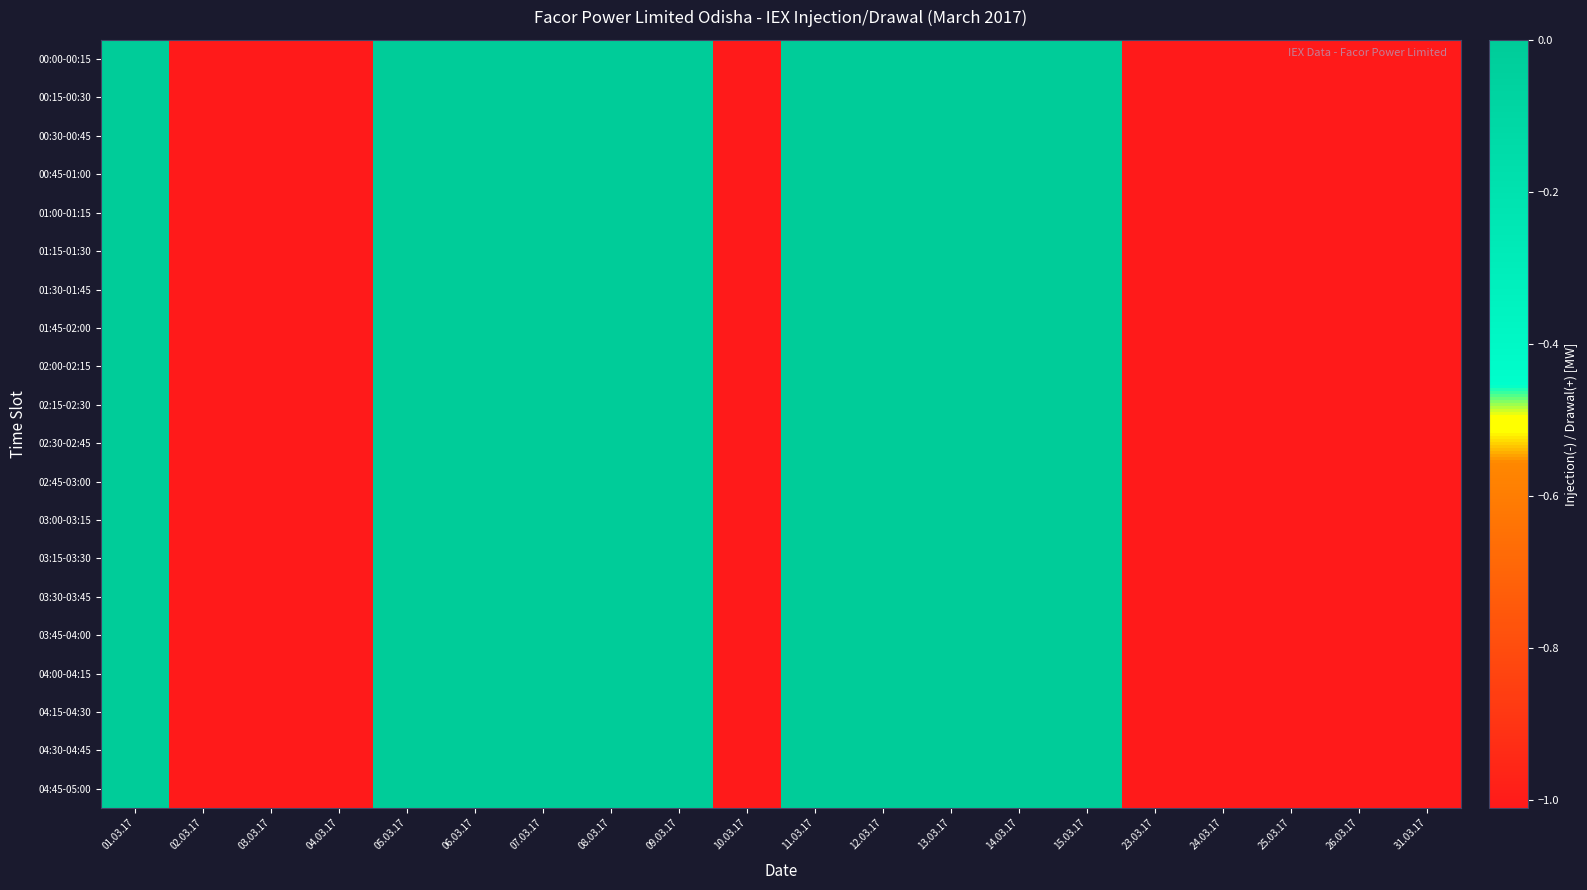

Reading right to left, extract all data points from this chart.

00:00-00:15: 31.03.17=-1.0	26.03.17=-1.0	25.03.17=-1.0	24.03.17=-1.0	23.03.17=-1.0	15.03.17=0.0	14.03.17=0.0	13.03.17=0.0	12.03.17=0.0	11.03.17=0.0	10.03.17=-1.0	09.03.17=0.0	08.03.17=0.0	07.03.17=0.0	06.03.17=0.0	05.03.17=0.0	04.03.17=-1.0	03.03.17=-1.0	02.03.17=-1.0	01.03.17=0.0
00:15-00:30: 31.03.17=-1.0	26.03.17=-1.0	25.03.17=-1.0	24.03.17=-1.0	23.03.17=-1.0	15.03.17=0.0	14.03.17=0.0	13.03.17=0.0	12.03.17=0.0	11.03.17=0.0	10.03.17=-1.0	09.03.17=0.0	08.03.17=0.0	07.03.17=0.0	06.03.17=0.0	05.03.17=0.0	04.03.17=-1.0	03.03.17=-1.0	02.03.17=-1.0	01.03.17=0.0
00:30-00:45: 31.03.17=-1.0	26.03.17=-1.0	25.03.17=-1.0	24.03.17=-1.0	23.03.17=-1.0	15.03.17=0.0	14.03.17=0.0	13.03.17=0.0	12.03.17=0.0	11.03.17=0.0	10.03.17=-1.0	09.03.17=0.0	08.03.17=0.0	07.03.17=0.0	06.03.17=0.0	05.03.17=0.0	04.03.17=-1.0	03.03.17=-1.0	02.03.17=-1.0	01.03.17=0.0
00:45-01:00: 31.03.17=-1.0	26.03.17=-1.0	25.03.17=-1.0	24.03.17=-1.0	23.03.17=-1.0	15.03.17=0.0	14.03.17=0.0	13.03.17=0.0	12.03.17=0.0	11.03.17=0.0	10.03.17=-1.0	09.03.17=0.0	08.03.17=0.0	07.03.17=0.0	06.03.17=0.0	05.03.17=0.0	04.03.17=-1.0	03.03.17=-1.0	02.03.17=-1.0	01.03.17=0.0
01:00-01:15: 31.03.17=-1.0	26.03.17=-1.0	25.03.17=-1.0	24.03.17=-1.0	23.03.17=-1.0	15.03.17=0.0	14.03.17=0.0	13.03.17=0.0	12.03.17=0.0	11.03.17=0.0	10.03.17=-1.0	09.03.17=0.0	08.03.17=0.0	07.03.17=0.0	06.03.17=0.0	05.03.17=0.0	04.03.17=-1.0	03.03.17=-1.0	02.03.17=-1.0	01.03.17=0.0
01:15-01:30: 31.03.17=-1.0	26.03.17=-1.0	25.03.17=-1.0	24.03.17=-1.0	23.03.17=-1.0	15.03.17=0.0	14.03.17=0.0	13.03.17=0.0	12.03.17=0.0	11.03.17=0.0	10.03.17=-1.0	09.03.17=0.0	08.03.17=0.0	07.03.17=0.0	06.03.17=0.0	05.03.17=0.0	04.03.17=-1.0	03.03.17=-1.0	02.03.17=-1.0	01.03.17=0.0
01:30-01:45: 31.03.17=-1.0	26.03.17=-1.0	25.03.17=-1.0	24.03.17=-1.0	23.03.17=-1.0	15.03.17=0.0	14.03.17=0.0	13.03.17=0.0	12.03.17=0.0	11.03.17=0.0	10.03.17=-1.0	09.03.17=0.0	08.03.17=0.0	07.03.17=0.0	06.03.17=0.0	05.03.17=0.0	04.03.17=-1.0	03.03.17=-1.0	02.03.17=-1.0	01.03.17=0.0
01:45-02:00: 31.03.17=-1.0	26.03.17=-1.0	25.03.17=-1.0	24.03.17=-1.0	23.03.17=-1.0	15.03.17=0.0	14.03.17=0.0	13.03.17=0.0	12.03.17=0.0	11.03.17=0.0	10.03.17=-1.0	09.03.17=0.0	08.03.17=0.0	07.03.17=0.0	06.03.17=0.0	05.03.17=0.0	04.03.17=-1.0	03.03.17=-1.0	02.03.17=-1.0	01.03.17=0.0
02:00-02:15: 31.03.17=-1.0	26.03.17=-1.0	25.03.17=-1.0	24.03.17=-1.0	23.03.17=-1.0	15.03.17=0.0	14.03.17=0.0	13.03.17=0.0	12.03.17=0.0	11.03.17=0.0	10.03.17=-1.0	09.03.17=0.0	08.03.17=0.0	07.03.17=0.0	06.03.17=0.0	05.03.17=0.0	04.03.17=-1.0	03.03.17=-1.0	02.03.17=-1.0	01.03.17=0.0
02:15-02:30: 31.03.17=-1.0	26.03.17=-1.0	25.03.17=-1.0	24.03.17=-1.0	23.03.17=-1.0	15.03.17=0.0	14.03.17=0.0	13.03.17=0.0	12.03.17=0.0	11.03.17=0.0	10.03.17=-1.0	09.03.17=0.0	08.03.17=0.0	07.03.17=0.0	06.03.17=0.0	05.03.17=0.0	04.03.17=-1.0	03.03.17=-1.0	02.03.17=-1.0	01.03.17=0.0
02:30-02:45: 31.03.17=-1.0	26.03.17=-1.0	25.03.17=-1.0	24.03.17=-1.0	23.03.17=-1.0	15.03.17=0.0	14.03.17=0.0	13.03.17=0.0	12.03.17=0.0	11.03.17=0.0	10.03.17=-1.0	09.03.17=0.0	08.03.17=0.0	07.03.17=0.0	06.03.17=0.0	05.03.17=0.0	04.03.17=-1.0	03.03.17=-1.0	02.03.17=-1.0	01.03.17=0.0
02:45-03:00: 31.03.17=-1.0	26.03.17=-1.0	25.03.17=-1.0	24.03.17=-1.0	23.03.17=-1.0	15.03.17=0.0	14.03.17=0.0	13.03.17=0.0	12.03.17=0.0	11.03.17=0.0	10.03.17=-1.0	09.03.17=0.0	08.03.17=0.0	07.03.17=0.0	06.03.17=0.0	05.03.17=0.0	04.03.17=-1.0	03.03.17=-1.0	02.03.17=-1.0	01.03.17=0.0
03:00-03:15: 31.03.17=-1.0	26.03.17=-1.0	25.03.17=-1.0	24.03.17=-1.0	23.03.17=-1.0	15.03.17=0.0	14.03.17=0.0	13.03.17=0.0	12.03.17=0.0	11.03.17=0.0	10.03.17=-1.0	09.03.17=0.0	08.03.17=0.0	07.03.17=0.0	06.03.17=0.0	05.03.17=0.0	04.03.17=-1.0	03.03.17=-1.0	02.03.17=-1.0	01.03.17=0.0
03:15-03:30: 31.03.17=-1.0	26.03.17=-1.0	25.03.17=-1.0	24.03.17=-1.0	23.03.17=-1.0	15.03.17=0.0	14.03.17=0.0	13.03.17=0.0	12.03.17=0.0	11.03.17=0.0	10.03.17=-1.0	09.03.17=0.0	08.03.17=0.0	07.03.17=0.0	06.03.17=0.0	05.03.17=0.0	04.03.17=-1.0	03.03.17=-1.0	02.03.17=-1.0	01.03.17=0.0
03:30-03:45: 31.03.17=-1.0	26.03.17=-1.0	25.03.17=-1.0	24.03.17=-1.0	23.03.17=-1.0	15.03.17=0.0	14.03.17=0.0	13.03.17=0.0	12.03.17=0.0	11.03.17=0.0	10.03.17=-1.0	09.03.17=0.0	08.03.17=0.0	07.03.17=0.0	06.03.17=0.0	05.03.17=0.0	04.03.17=-1.0	03.03.17=-1.0	02.03.17=-1.0	01.03.17=0.0
03:45-04:00: 31.03.17=-1.0	26.03.17=-1.0	25.03.17=-1.0	24.03.17=-1.0	23.03.17=-1.0	15.03.17=0.0	14.03.17=0.0	13.03.17=0.0	12.03.17=0.0	11.03.17=0.0	10.03.17=-1.0	09.03.17=0.0	08.03.17=0.0	07.03.17=0.0	06.03.17=0.0	05.03.17=0.0	04.03.17=-1.0	03.03.17=-1.0	02.03.17=-1.0	01.03.17=0.0
04:00-04:15: 31.03.17=-1.0	26.03.17=-1.0	25.03.17=-1.0	24.03.17=-1.0	23.03.17=-1.0	15.03.17=0.0	14.03.17=0.0	13.03.17=0.0	12.03.17=0.0	11.03.17=0.0	10.03.17=-1.0	09.03.17=0.0	08.03.17=0.0	07.03.17=0.0	06.03.17=0.0	05.03.17=0.0	04.03.17=-1.0	03.03.17=-1.0	02.03.17=-1.0	01.03.17=0.0
04:15-04:30: 31.03.17=-1.0	26.03.17=-1.0	25.03.17=-1.0	24.03.17=-1.0	23.03.17=-1.0	15.03.17=0.0	14.03.17=0.0	13.03.17=0.0	12.03.17=0.0	11.03.17=0.0	10.03.17=-1.0	09.03.17=0.0	08.03.17=0.0	07.03.17=0.0	06.03.17=0.0	05.03.17=0.0	04.03.17=-1.0	03.03.17=-1.0	02.03.17=-1.0	01.03.17=0.0
04:30-04:45: 31.03.17=-1.0	26.03.17=-1.0	25.03.17=-1.0	24.03.17=-1.0	23.03.17=-1.0	15.03.17=0.0	14.03.17=0.0	13.03.17=0.0	12.03.17=0.0	11.03.17=0.0	10.03.17=-1.0	09.03.17=0.0	08.03.17=0.0	07.03.17=0.0	06.03.17=0.0	05.03.17=0.0	04.03.17=-1.0	03.03.17=-1.0	02.03.17=-1.0	01.03.17=0.0
04:45-05:00: 31.03.17=-1.0	26.03.17=-1.0	25.03.17=-1.0	24.03.17=-1.0	23.03.17=-1.0	15.03.17=0.0	14.03.17=0.0	13.03.17=0.0	12.03.17=0.0	11.03.17=0.0	10.03.17=-1.0	09.03.17=0.0	08.03.17=0.0	07.03.17=0.0	06.03.17=0.0	05.03.17=0.0	04.03.17=-1.0	03.03.17=-1.0	02.03.17=-1.0	01.03.17=0.0